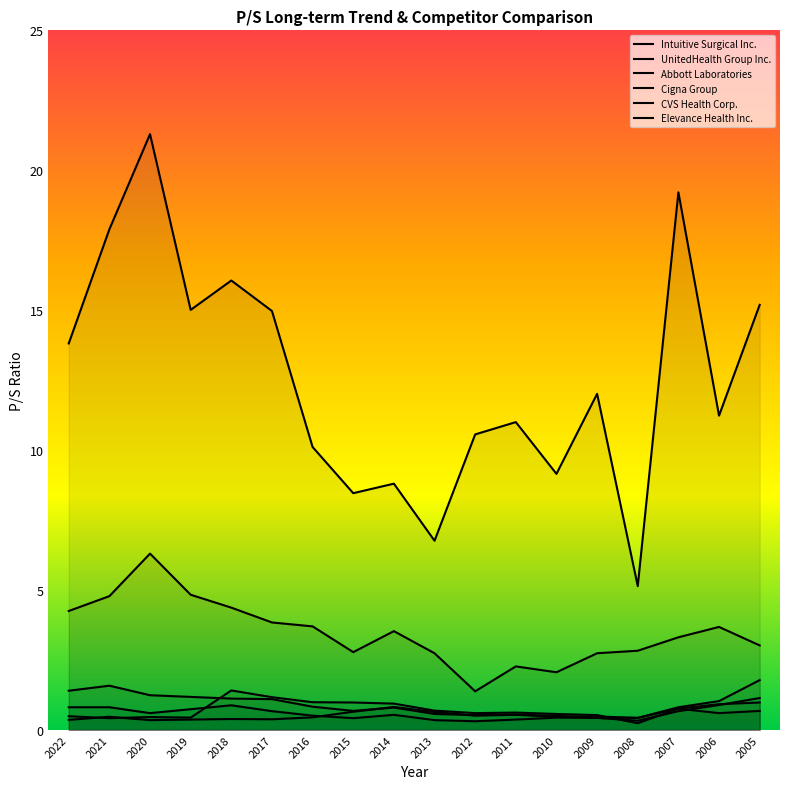

List the series in order of their peak value, lowest first.

CVS Health Corp., Elevance Health Inc., Cigna Group, UnitedHealth Group Inc., Abbott Laboratories, Intuitive Surgical Inc.